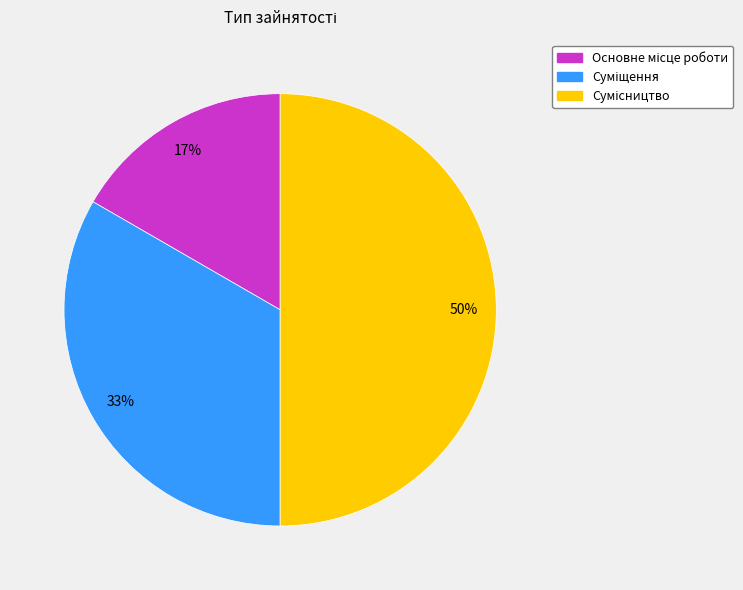

To the nearest percent, what is the average slice percentage?

33%